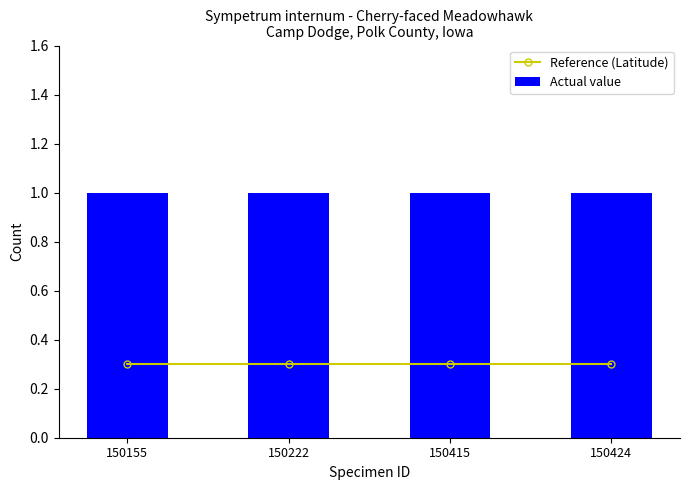

The value of Reference (Latitude) at 150222 is 0.2. True or false?

False